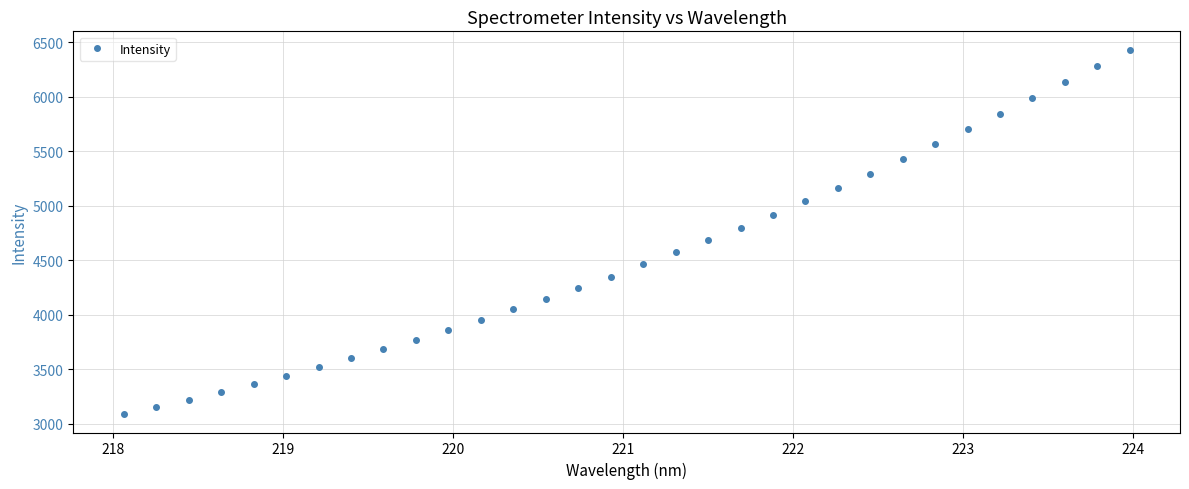

Is this an area chart (filled region under the line)?

No